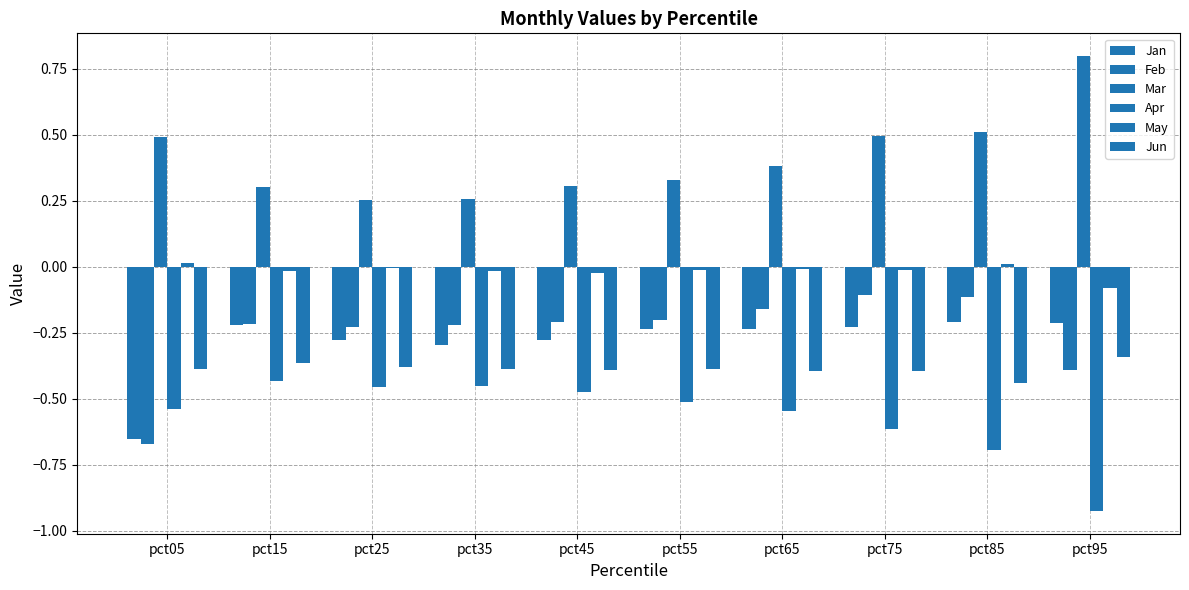

What is the minimum value shown in the chart?

-0.9